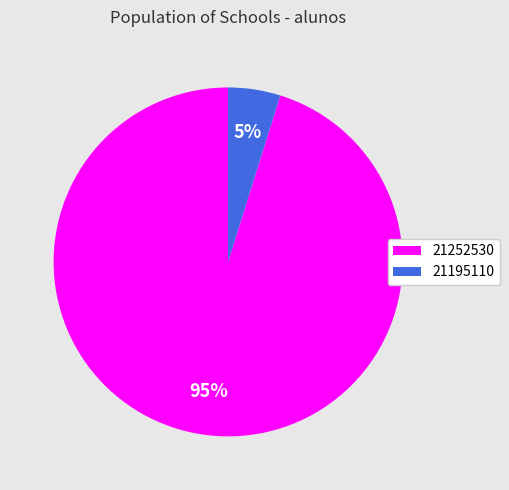

The 21252530 slice represents 95% of the pie. True or false?

True